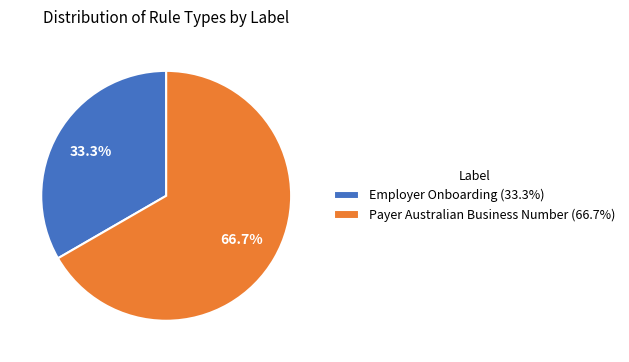

Which slice is the smallest?

Employer Onboarding